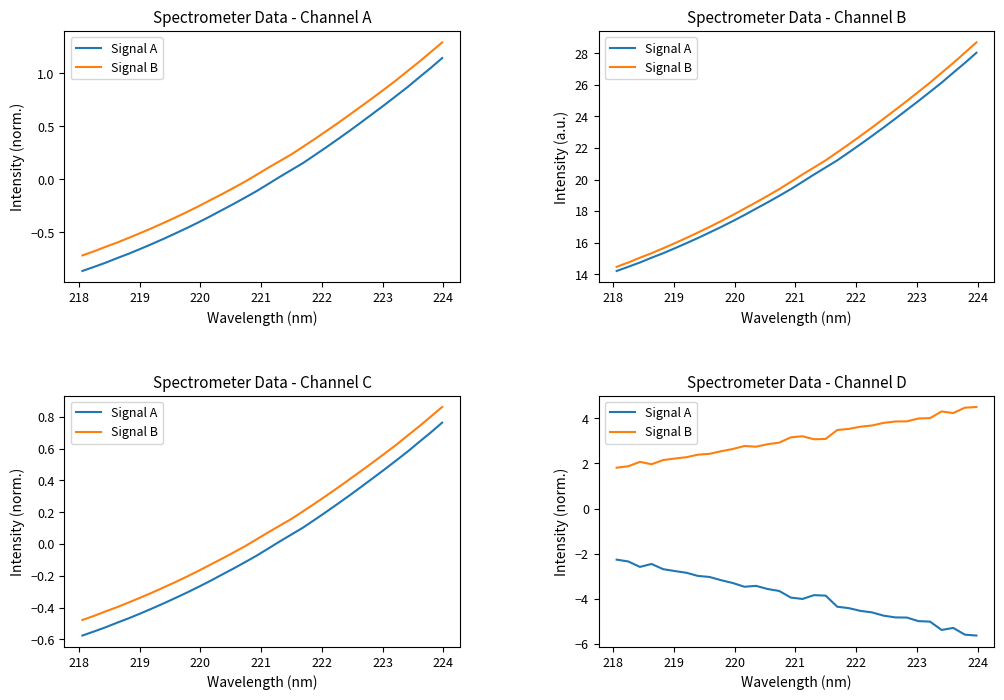

In Signal A, how many points are higher than both neighbors (excluding endpoints)?

4